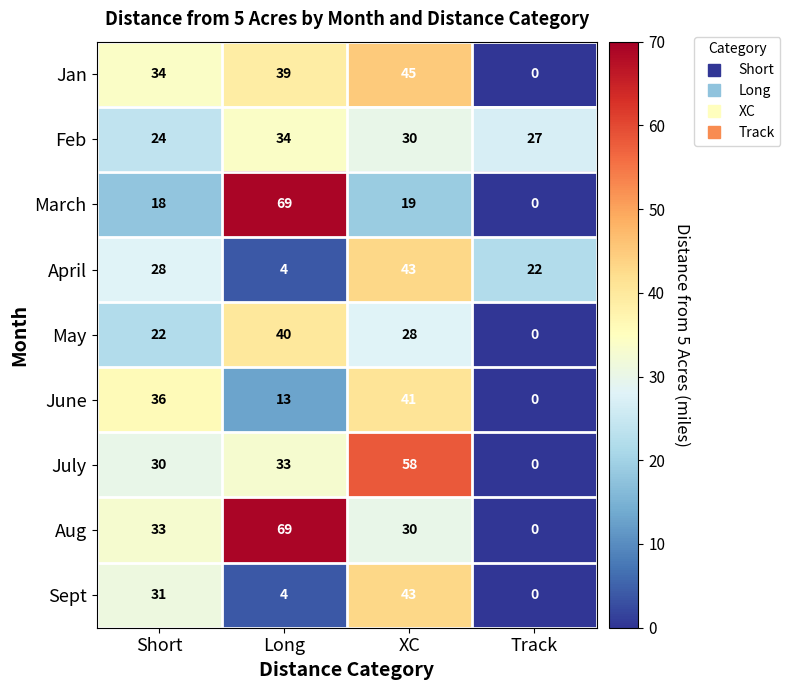

What is the difference between the highest and lowest values at Short?

18